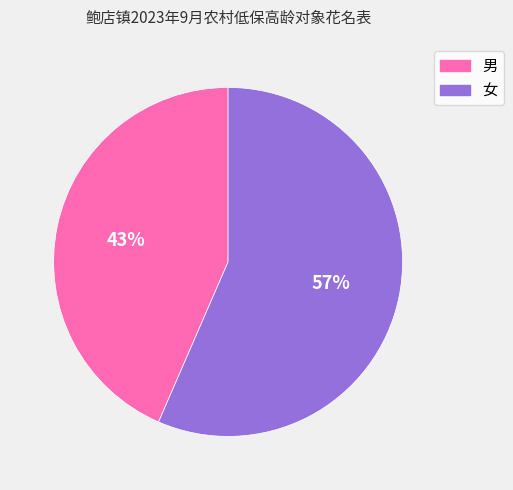

Is 女 the majority of the pie?

Yes